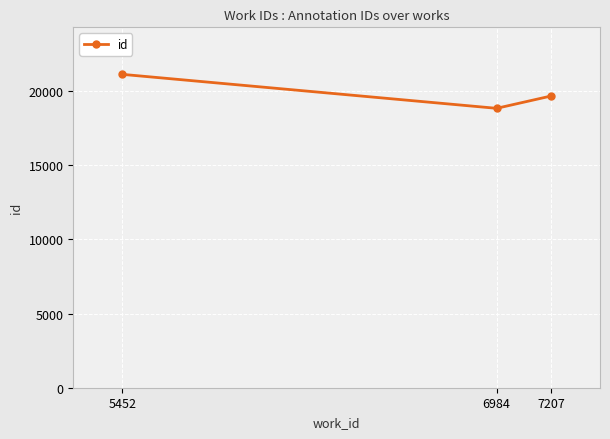

Rank the categories by value from highest to lowest.

5452, 7207, 6984